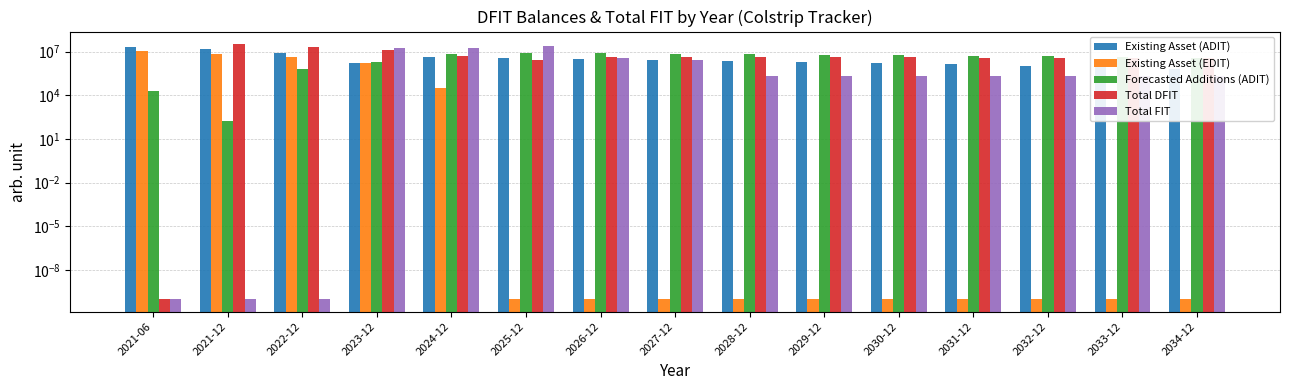

At 2027-12, list the series in order from smallest to largest.

Existing Asset (EDIT), Total FIT, Existing Asset (ADIT), Total DFIT, Forecasted Additions (ADIT)